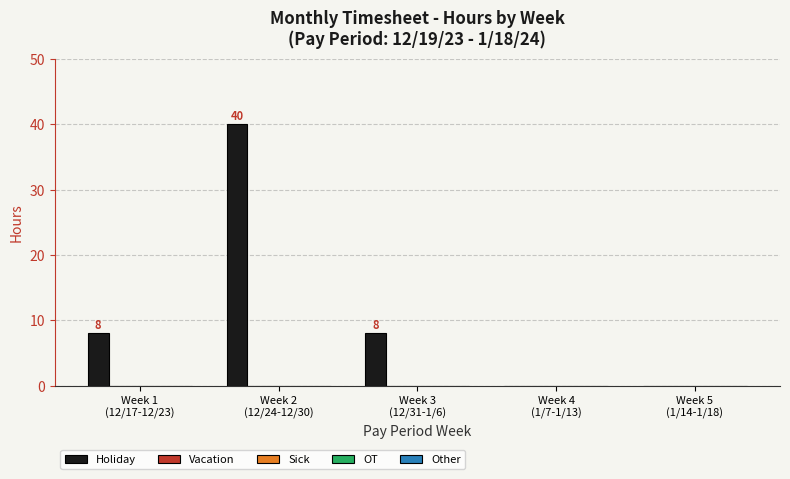

What is the maximum value shown in the chart?

40